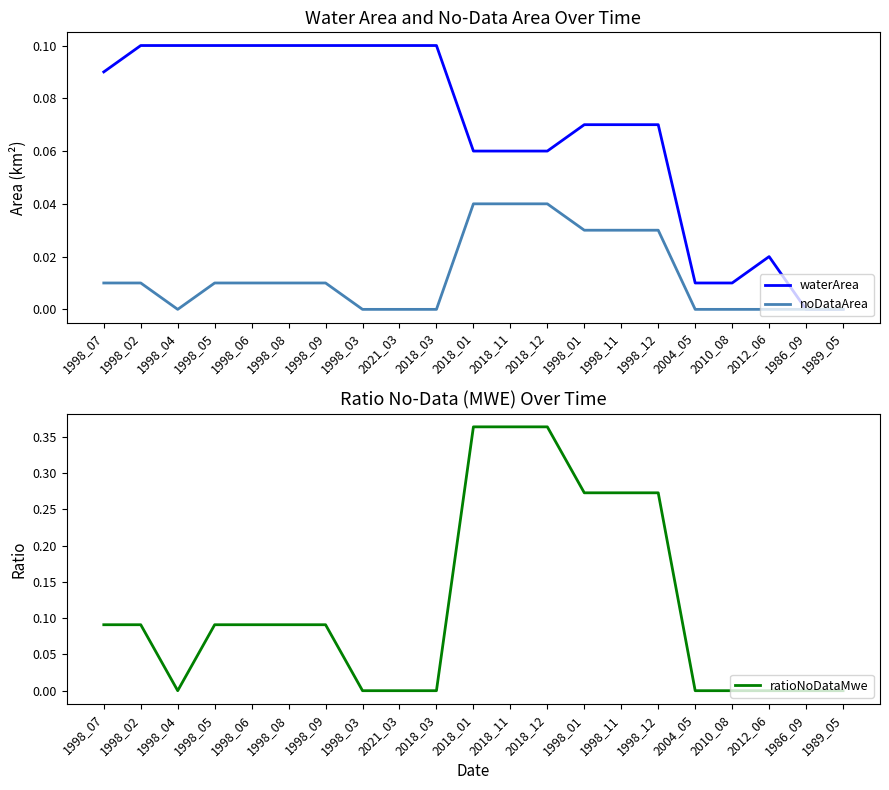

True or false: noDataArea and waterArea cross at least once.

False